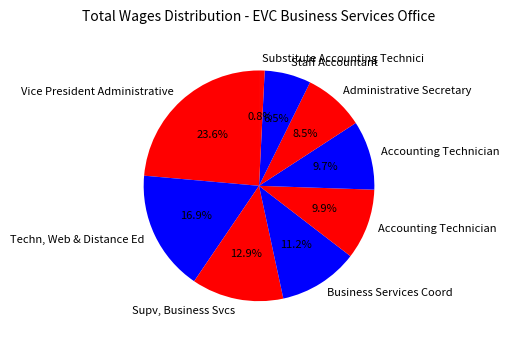

Rank the categories by value from lowest to highest.

Substitute Accounting Technici, Staff Accountant, Administrative Secretary, Accounting Technician, Accounting Technician, Business Services Coord, Supv, Business Svcs, Techn, Web & Distance Ed, Vice President Administrative